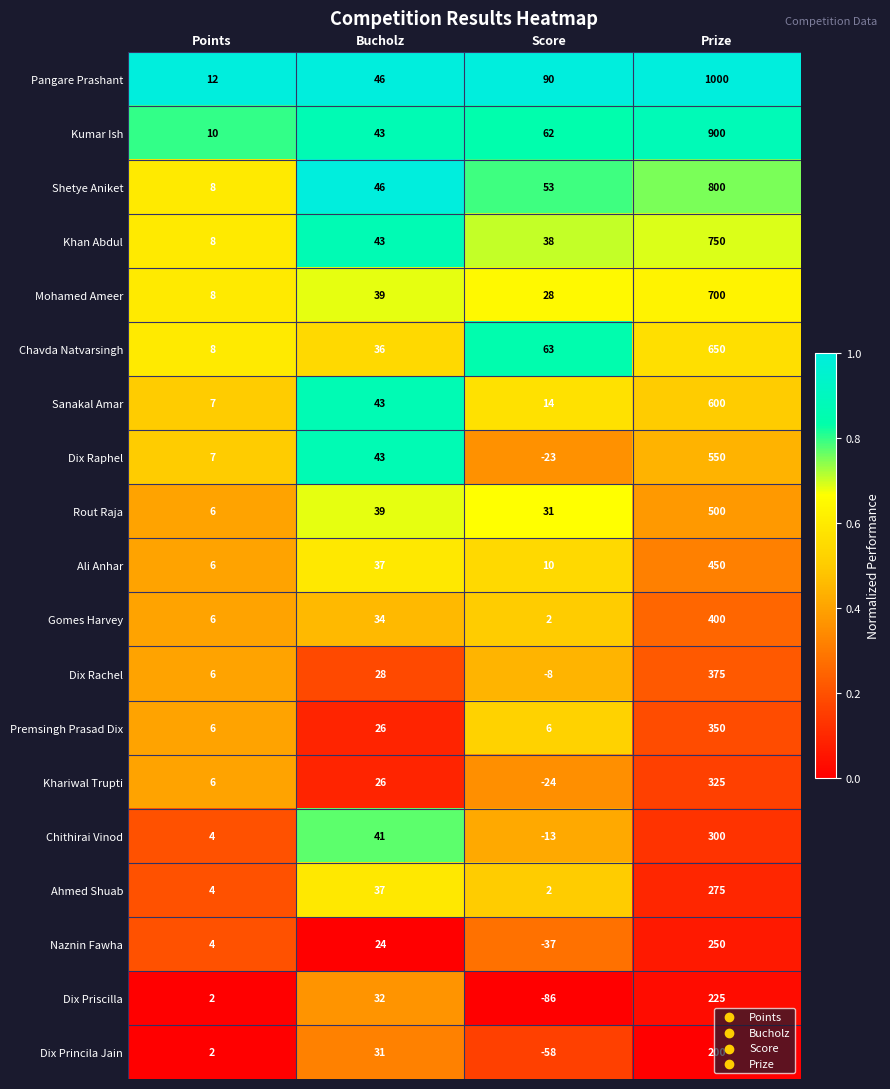

What is the average value of the Rout Raja series?

144